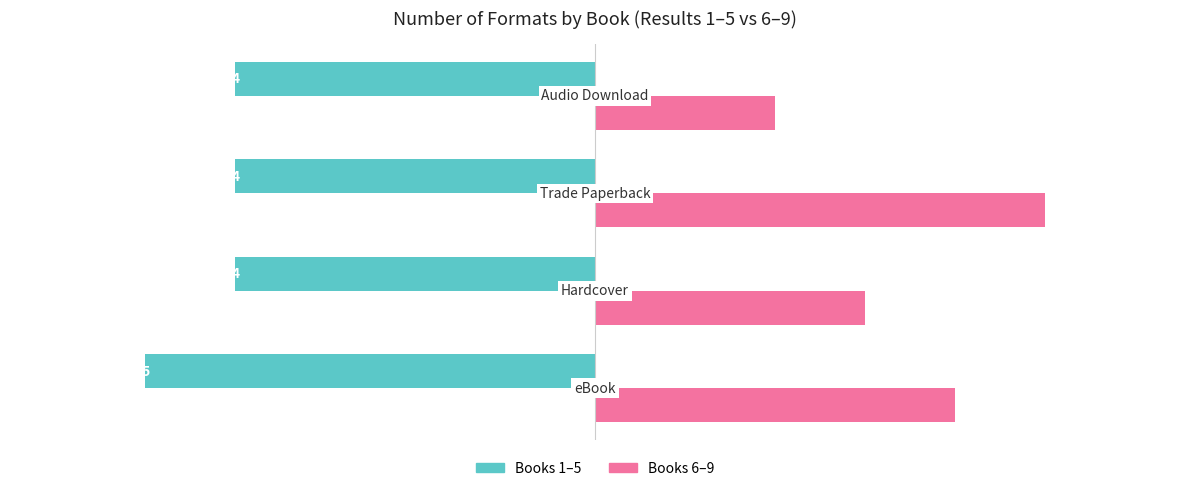

How many Books 1–5 values are between -4 and -3?

3